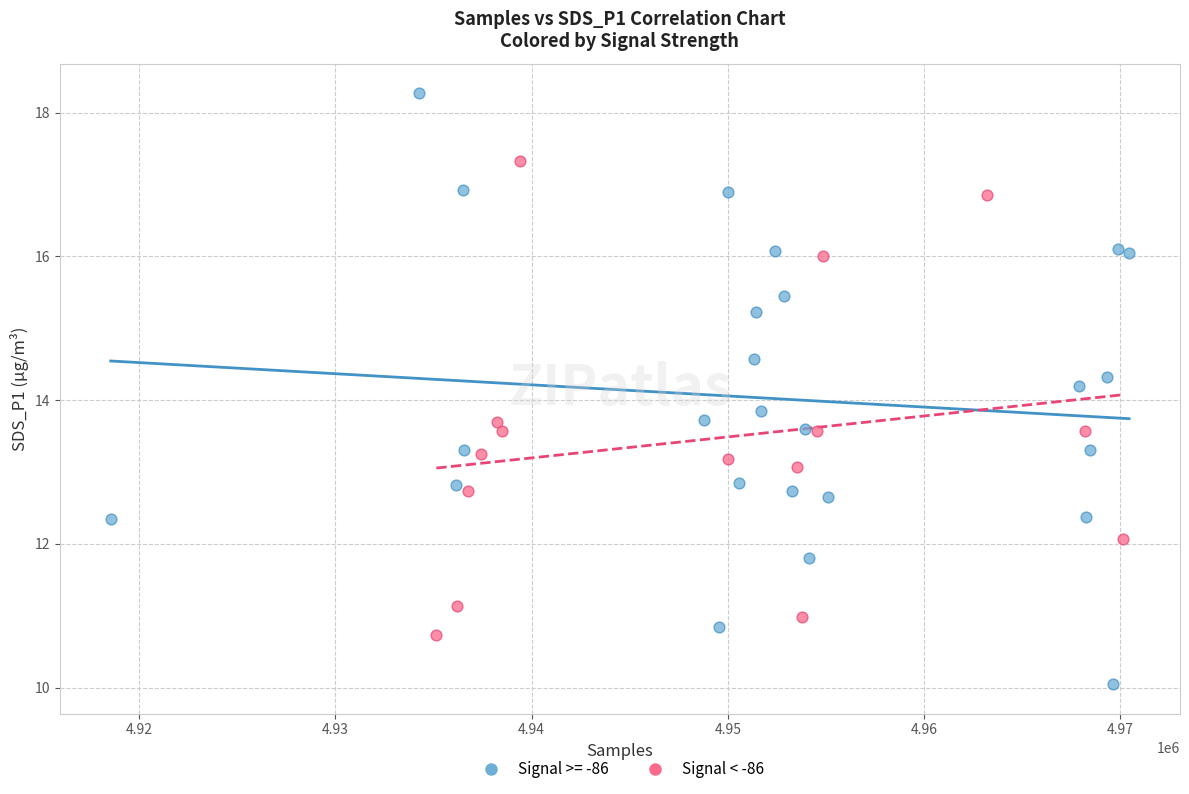

Which series has the largest Y range (max minus min)?

Signal >= -86